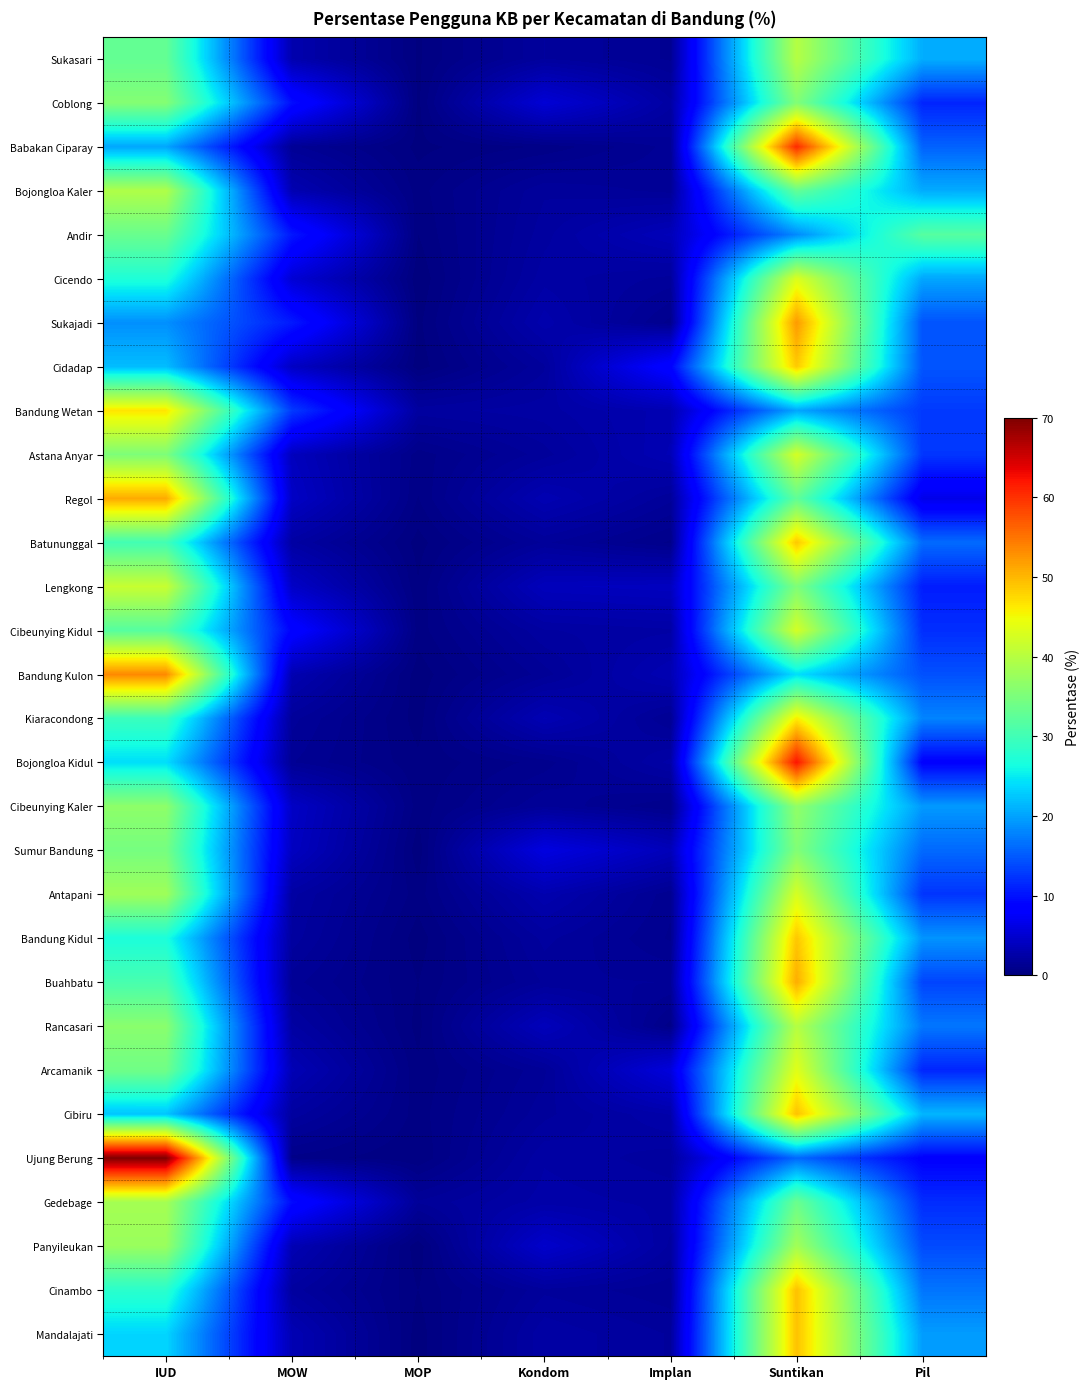

At how many categories does at least one series exceed 23?

3